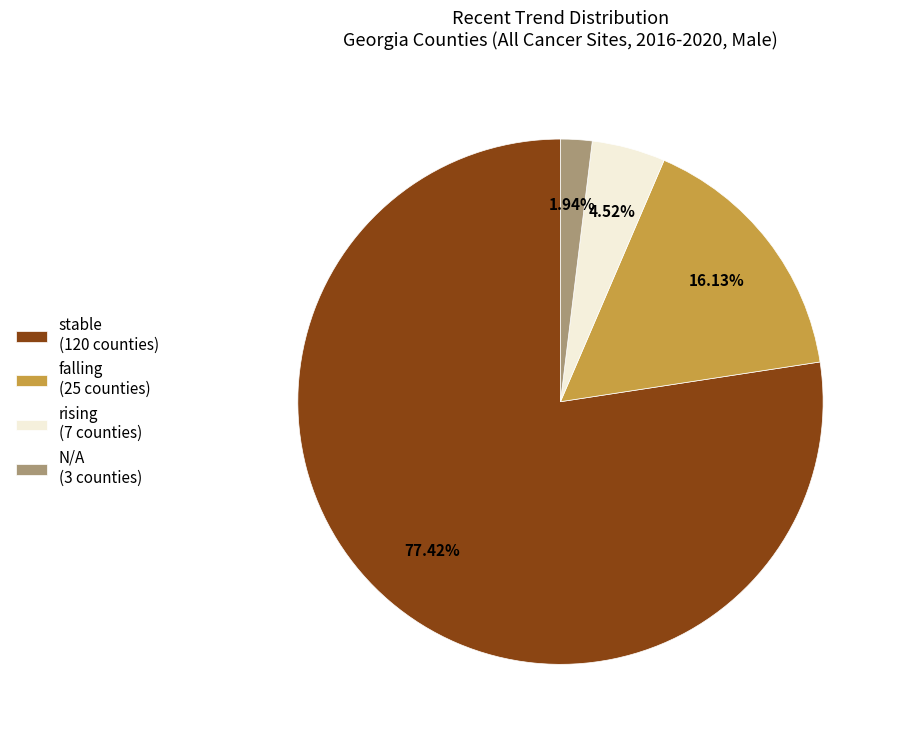

Which has a higher value, rising or stable?

stable